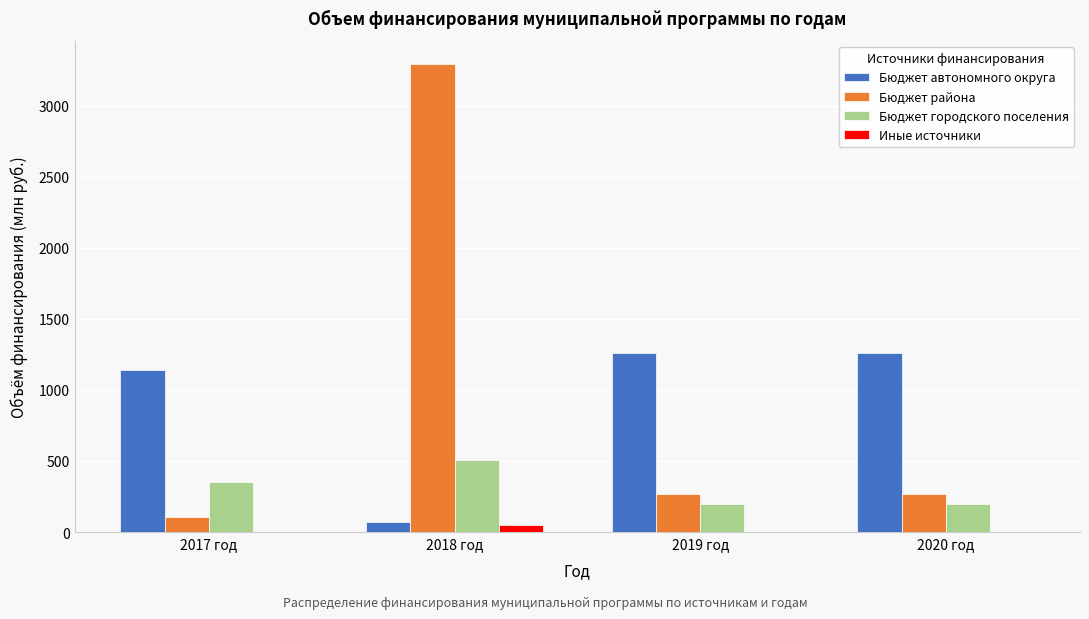

Reading left to right, what are all the values shown in this chart?

Бюджет автономного округа: 2017 год=1142.6	2018 год=71.4	2019 год=1259.5	2020 год=1259.5
Бюджет района: 2017 год=102.5	2018 год=3292.2	2019 год=268.8	2020 год=268.8
Бюджет городского поселения: 2017 год=349.1	2018 год=506.1	2019 год=198.0	2020 год=198.0
Иные источники: 2017 год=0.0	2018 год=50.0	2019 год=0.0	2020 год=0.0